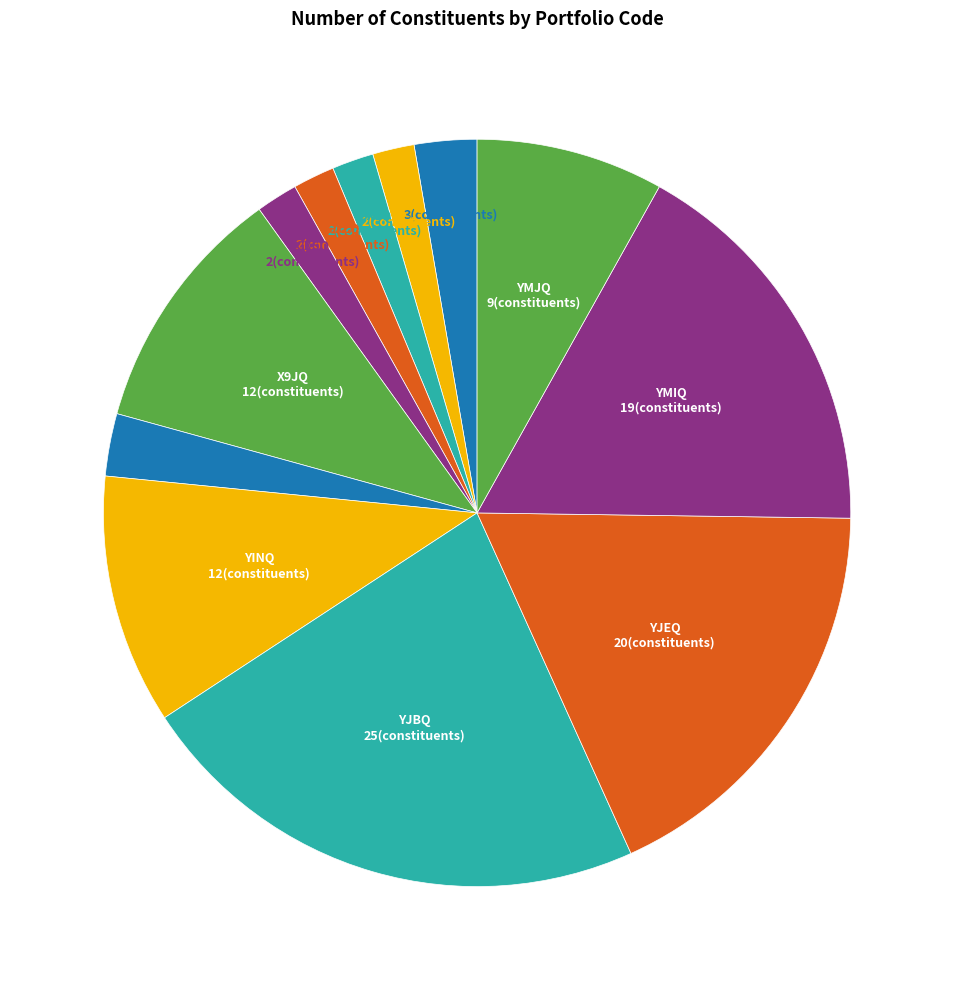

How many segments does this pie chart have?

12